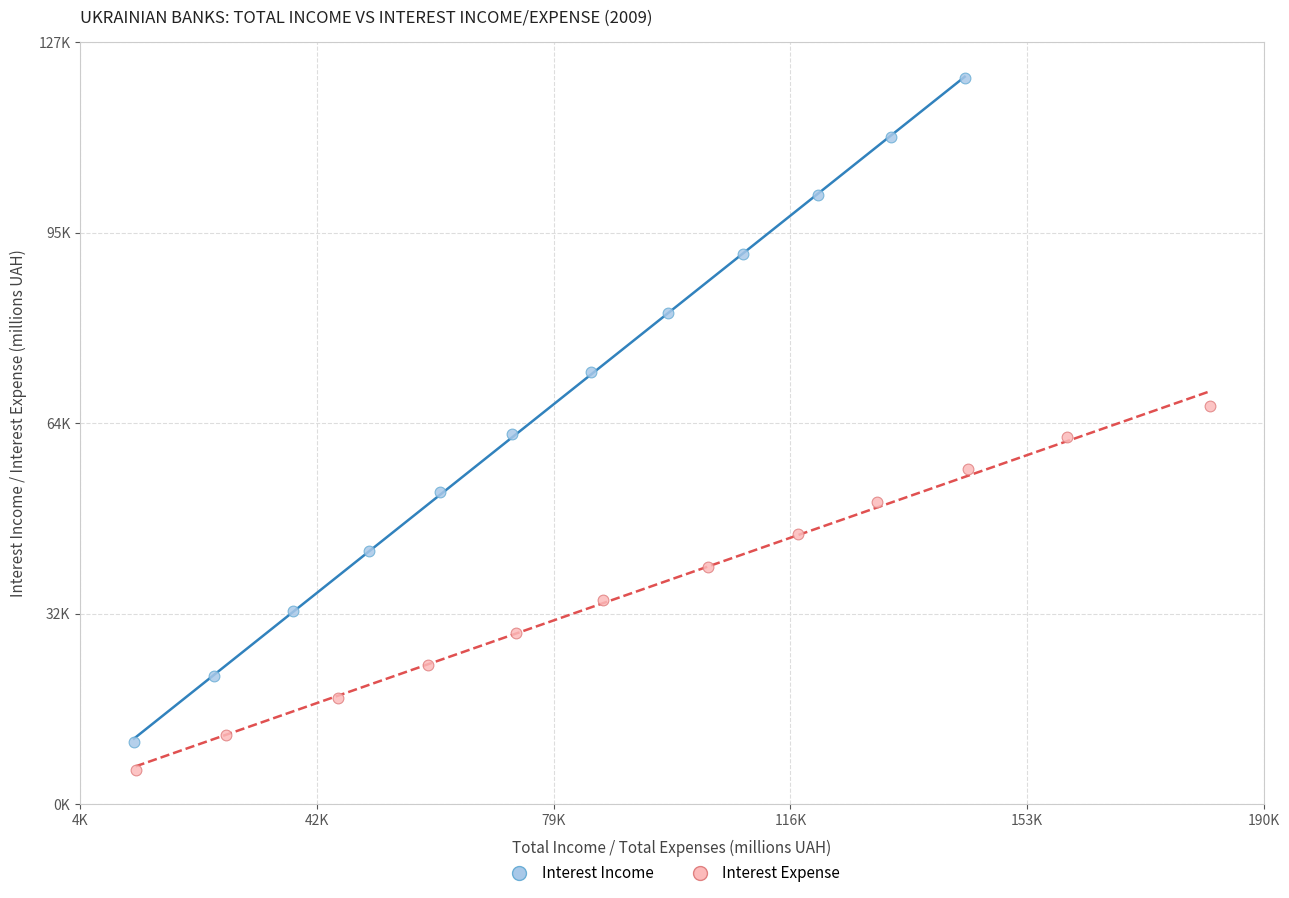

Which series reaches the minimum Y coordinate?

Interest Expense